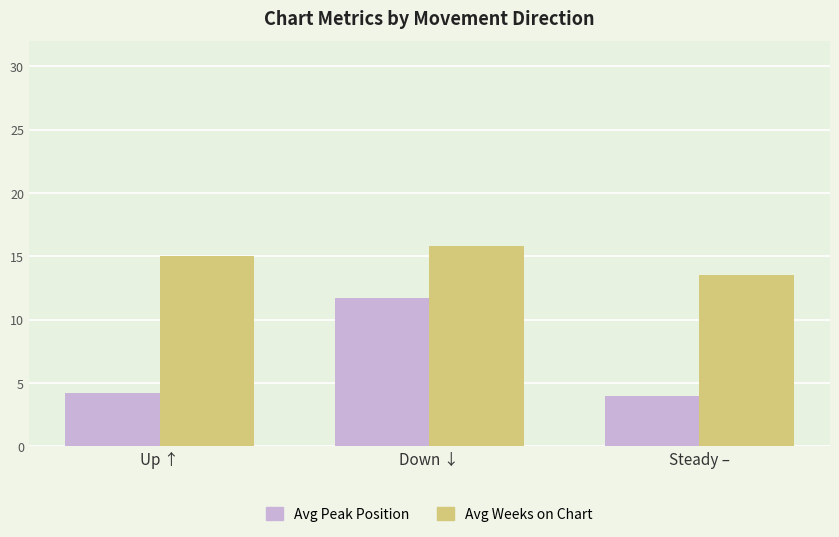

At how many categories does at least one series exceed 4?

3